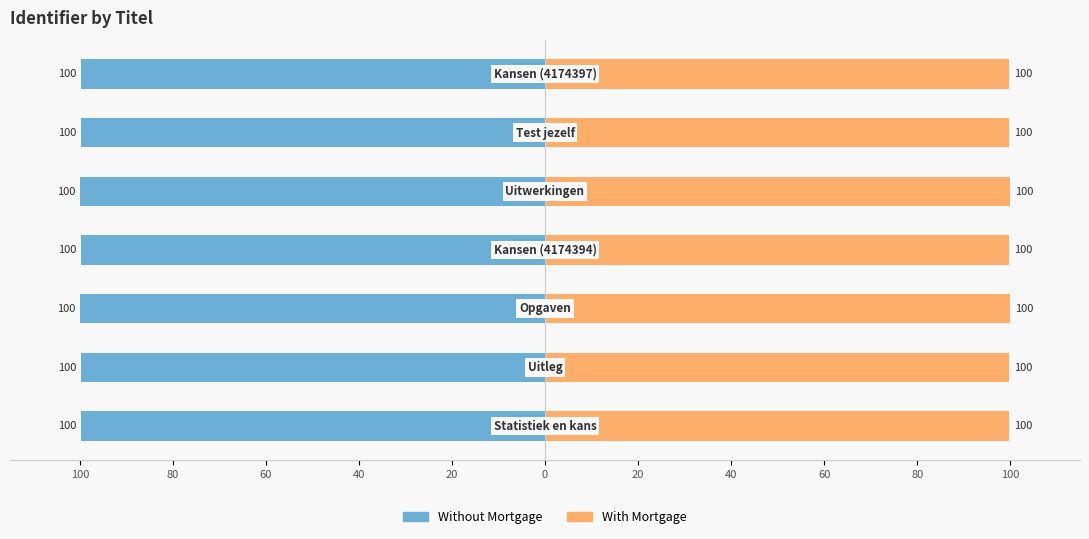

What is the difference between the second highest and second lowest values in the With Mortgage series?

0.3